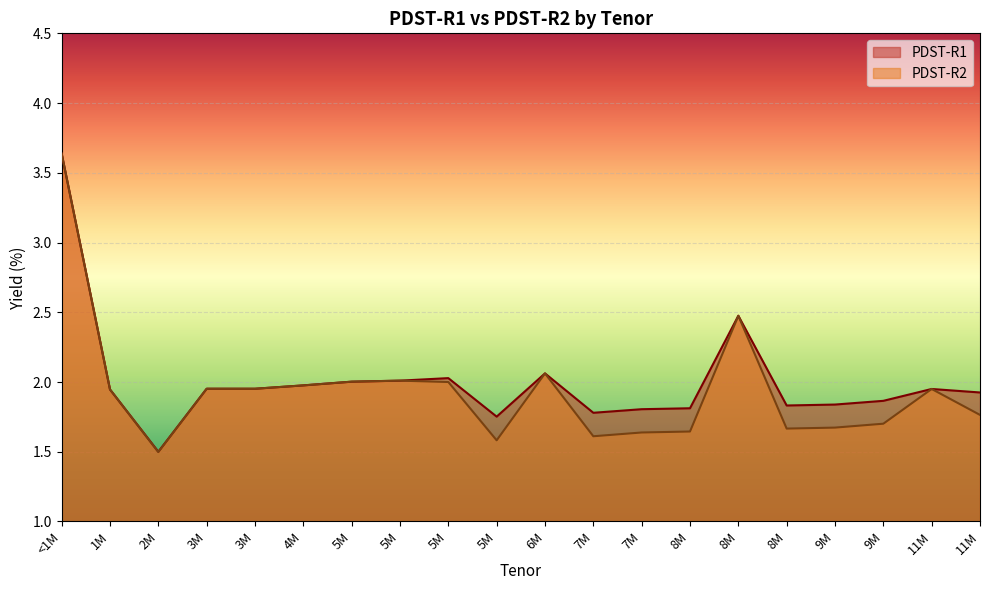

True or false: PDST-R2 has more than 1 points higher than both neighbors.

True